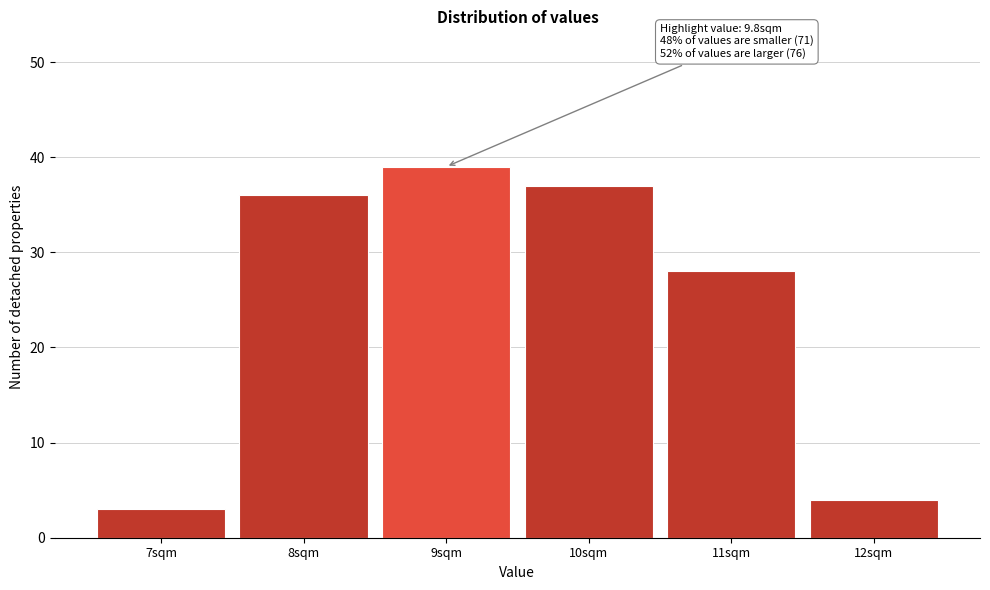

Reading right to left, extract all data points from this chart.

4	28	37	39	36	3